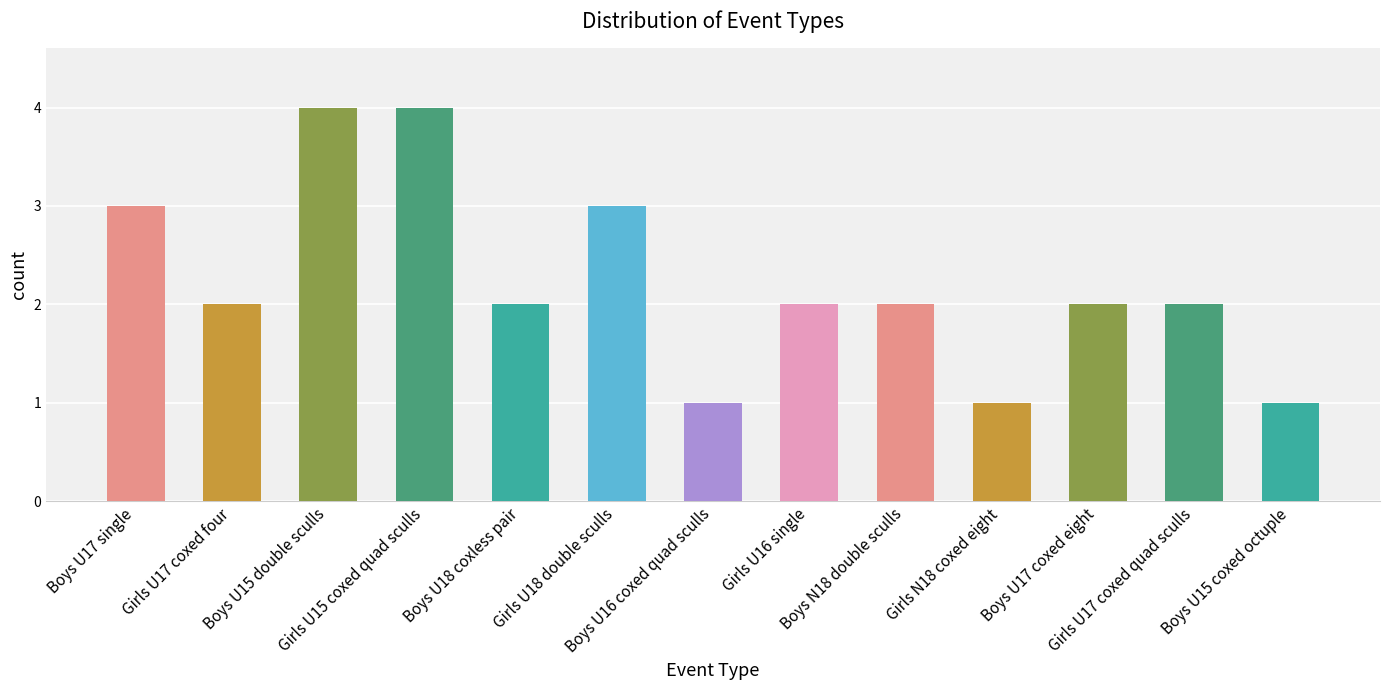

What position from the left is Girls U18 double sculls?

6